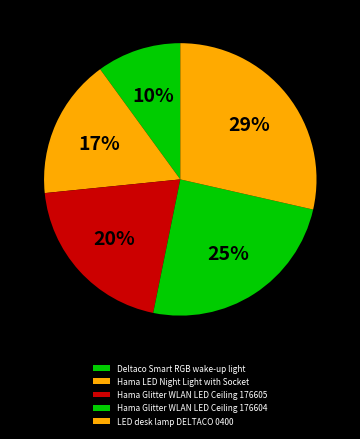

How many slices are in this pie chart?

5